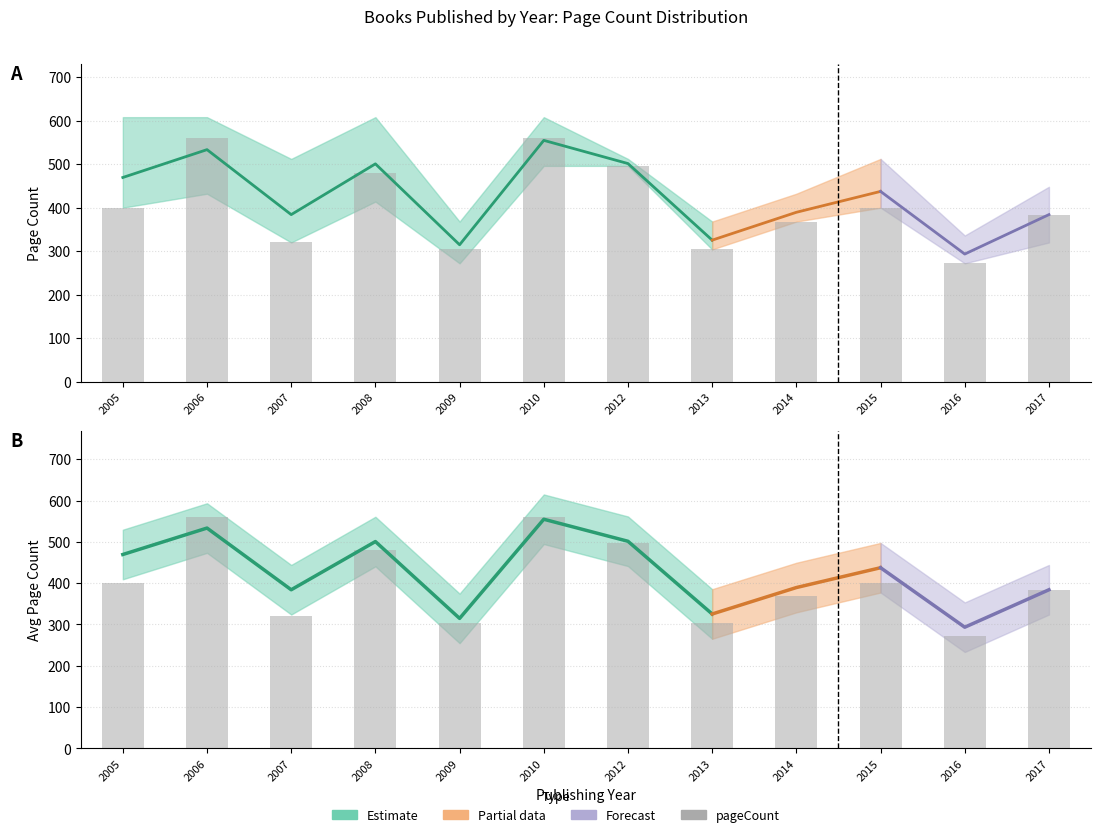

At which label does pageCount_upper reach its minimum?

2016